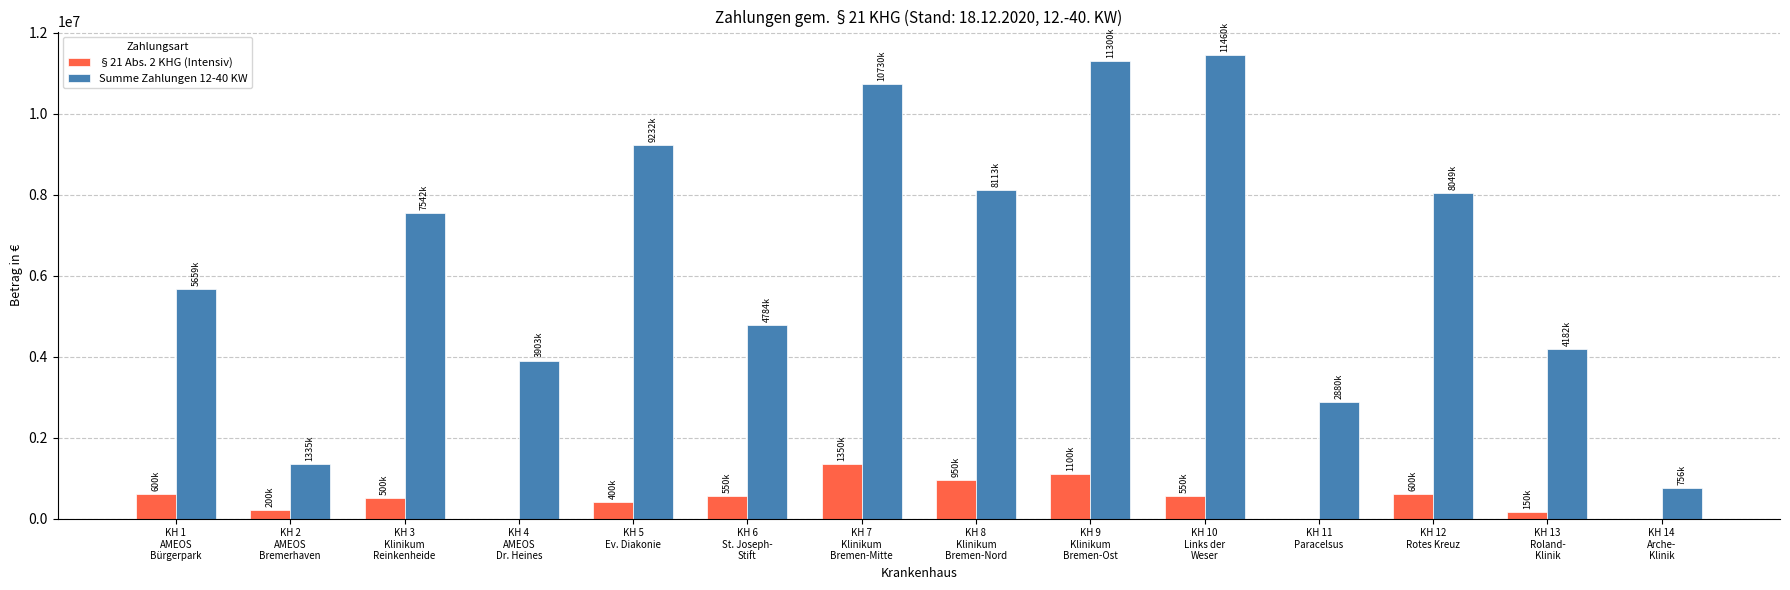

How many groups of bars are there?

14